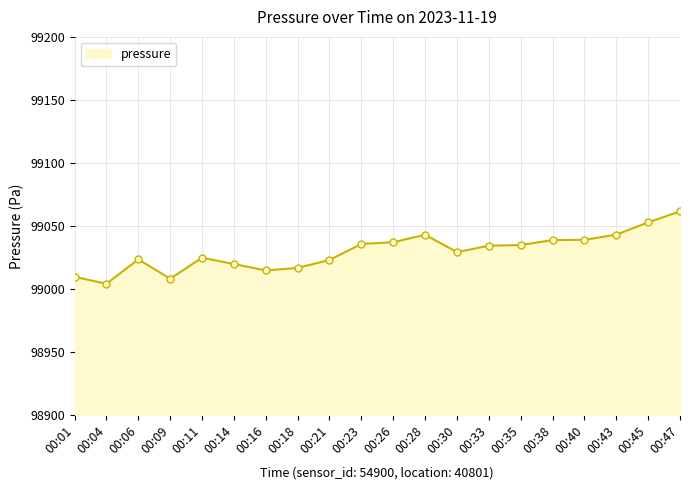

Between 00:43 and 00:33, which is larger?

00:43